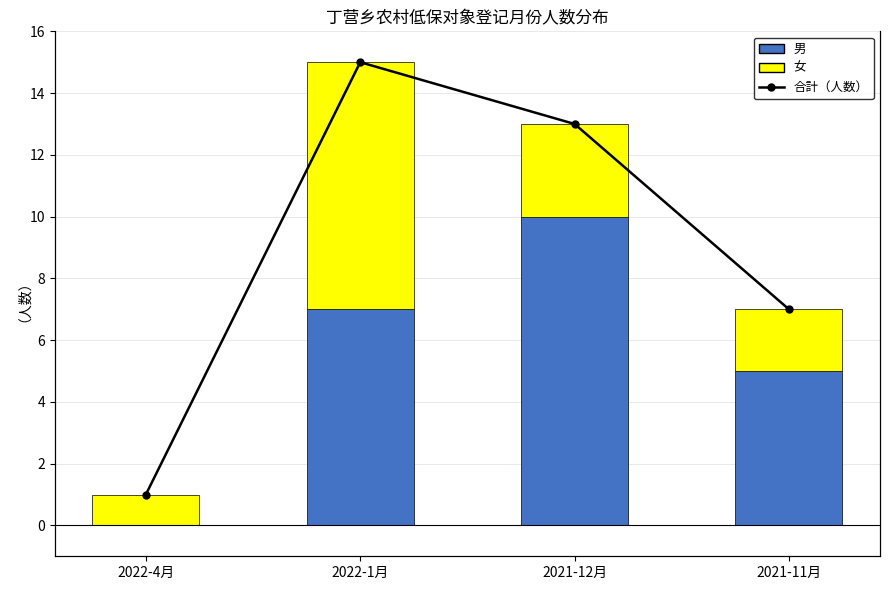

What is the sum of the 女 values at 2022-1月 and 2021-12月?

11